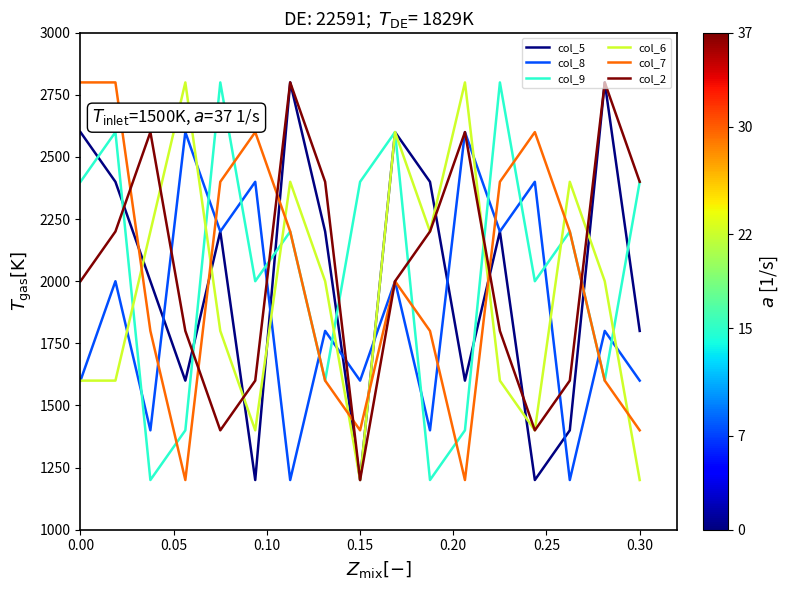

What is the highest value of the col_5 series?

2800